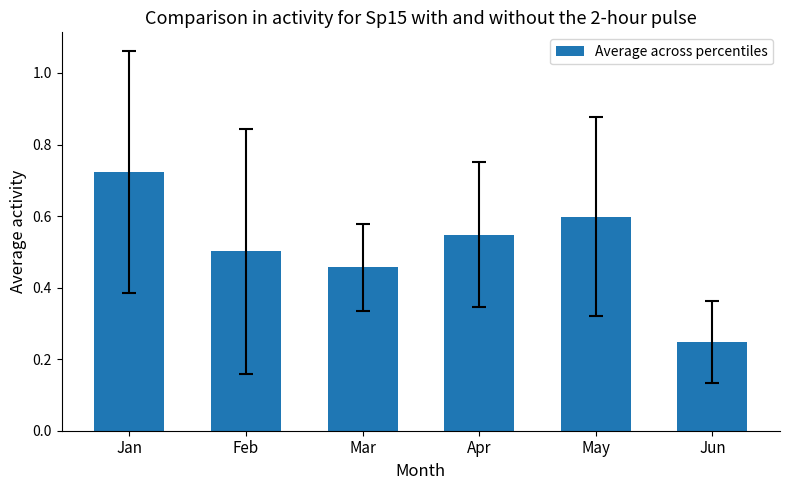

What is the change in value from Mar to Jun?

-0.2